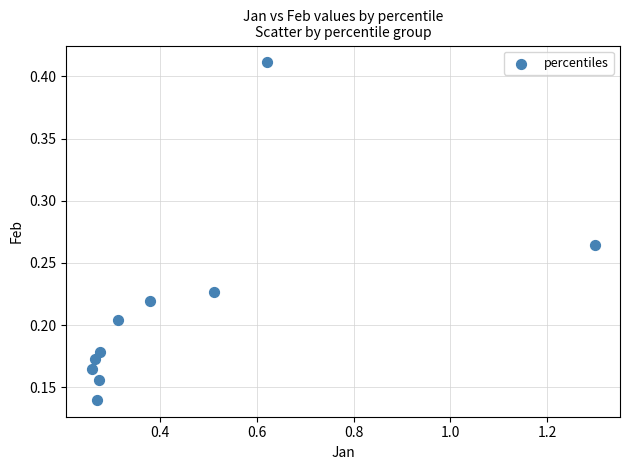

What is the range of X values (max minus min)?

1.0